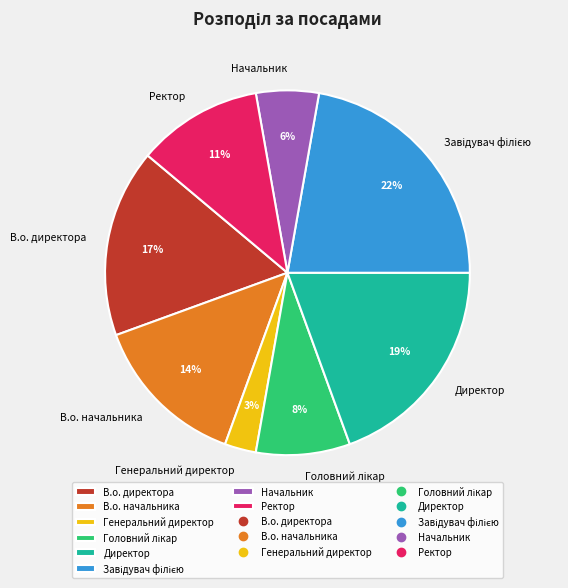

Is there any slice that represents more than half of the pie?

No